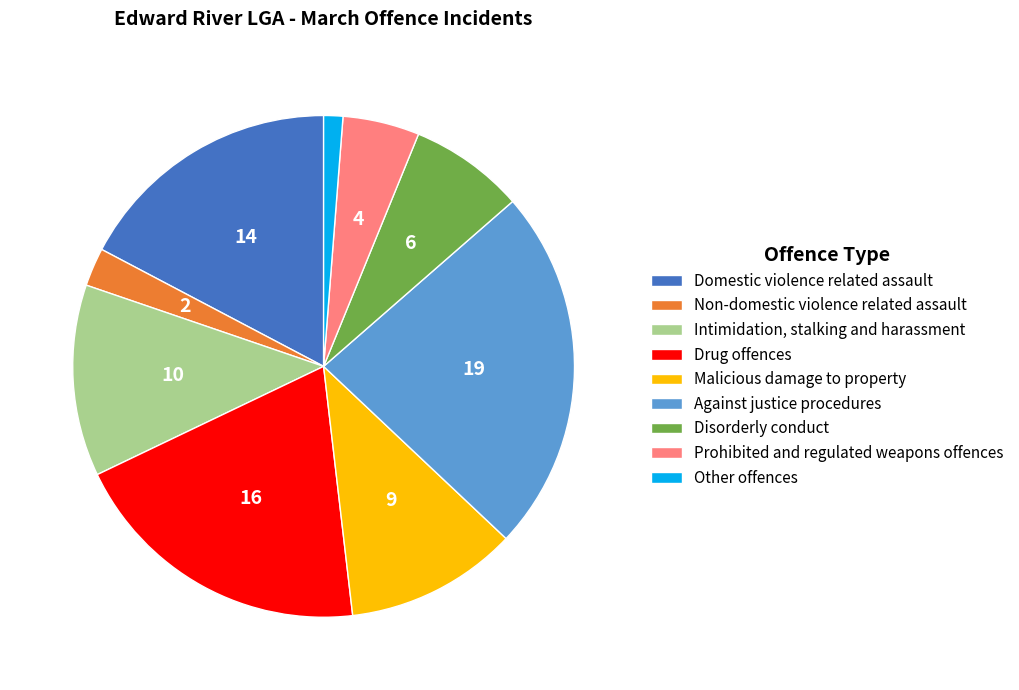

Which category has the biggest portion of the pie?

Against justice procedures